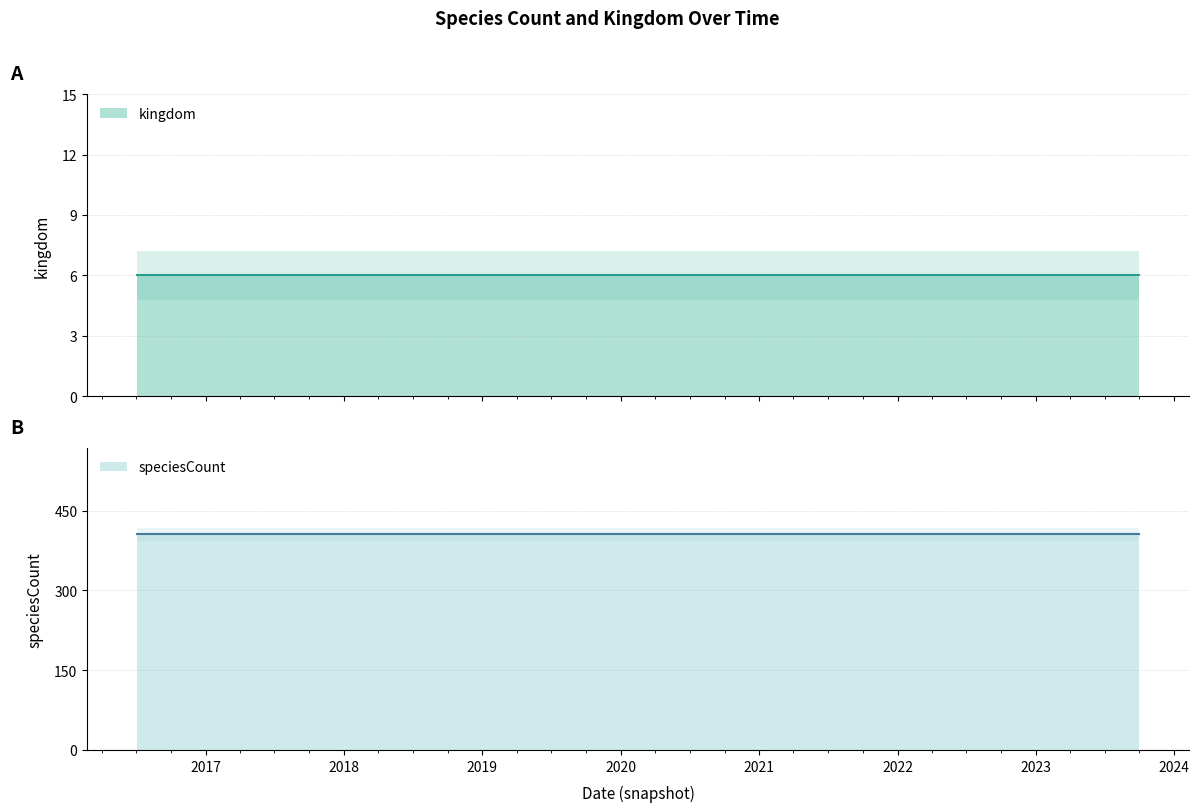

True or false: speciesCount and kingdom intersect in this chart.

False